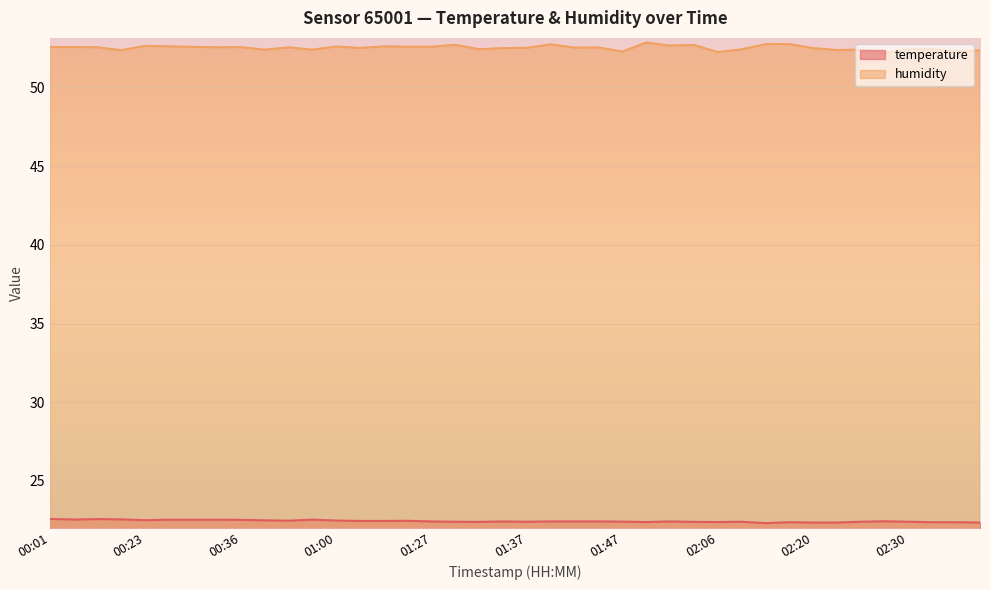

At which label is temperature closest to 22?

02:12